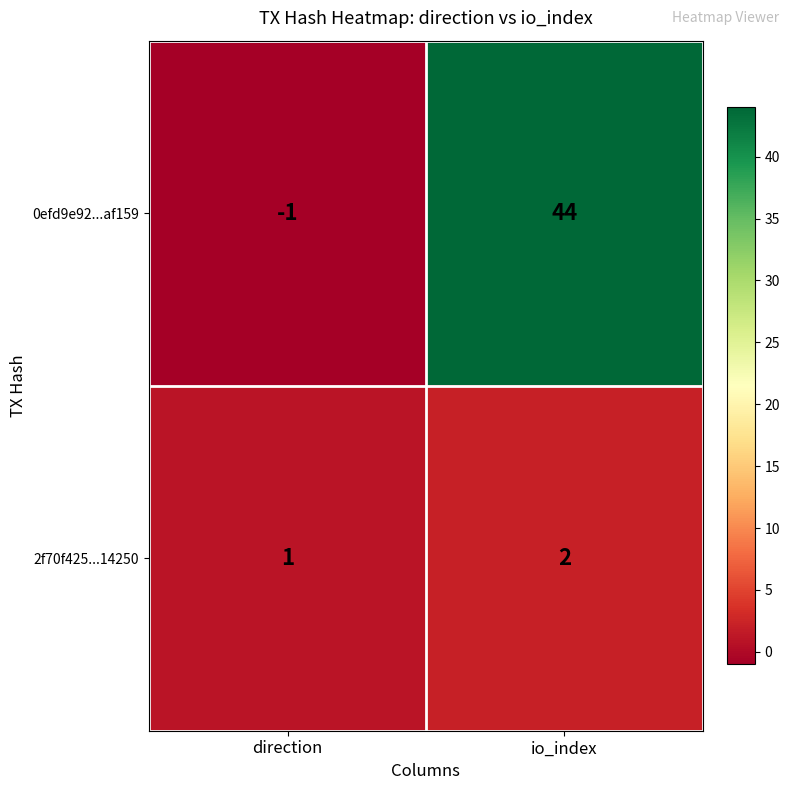

At how many categories does at least one series exceed 9?

1